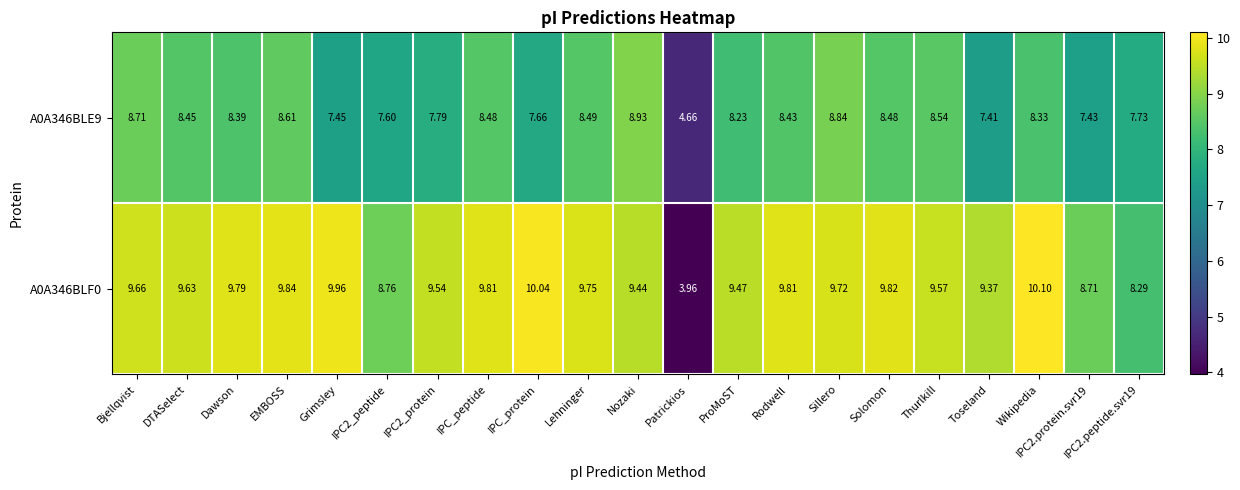

Which label corresponds to the smallest value in the chart?

Patrickios